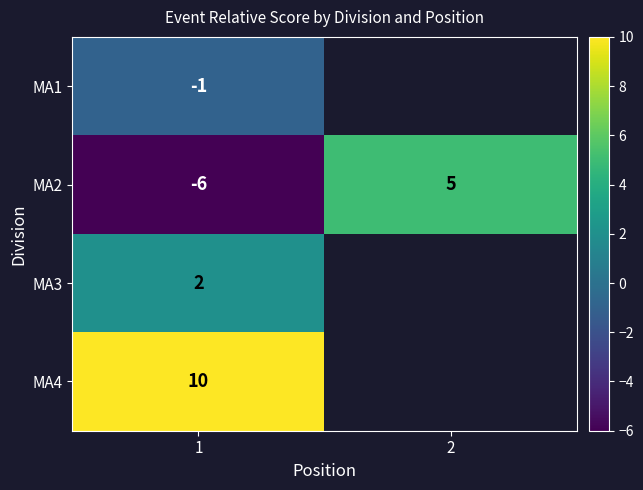

List the series in order of their peak value, highest first.

MA4, MA2, MA3, MA1